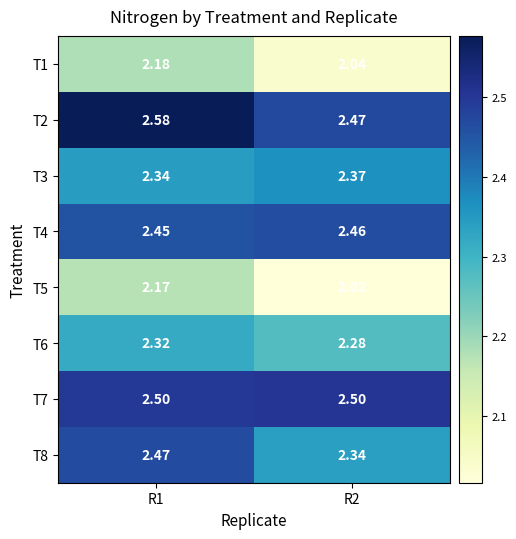

Is the value of T4 at R1 greater than the value of T5 at R1?

Yes